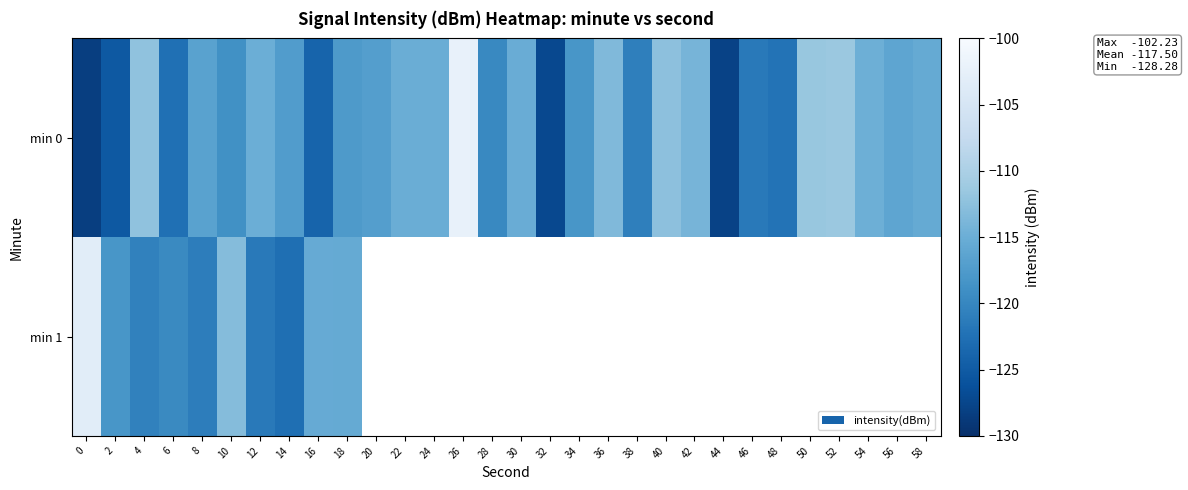

What is the sum of the min 0 values at 18 and 36?

-231.1